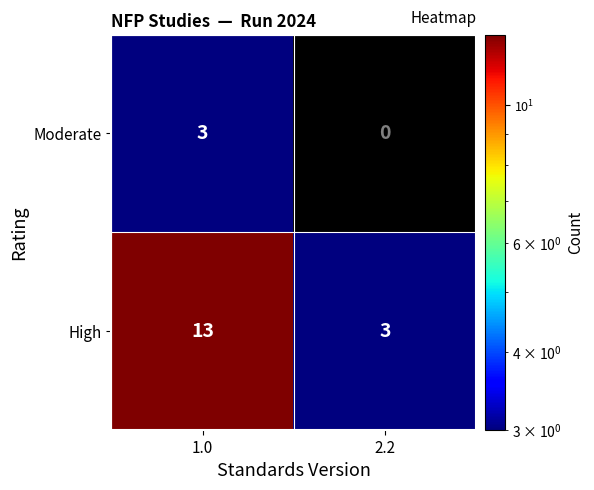

Rank the series by their maximum value, from lowest to highest.

Moderate, High